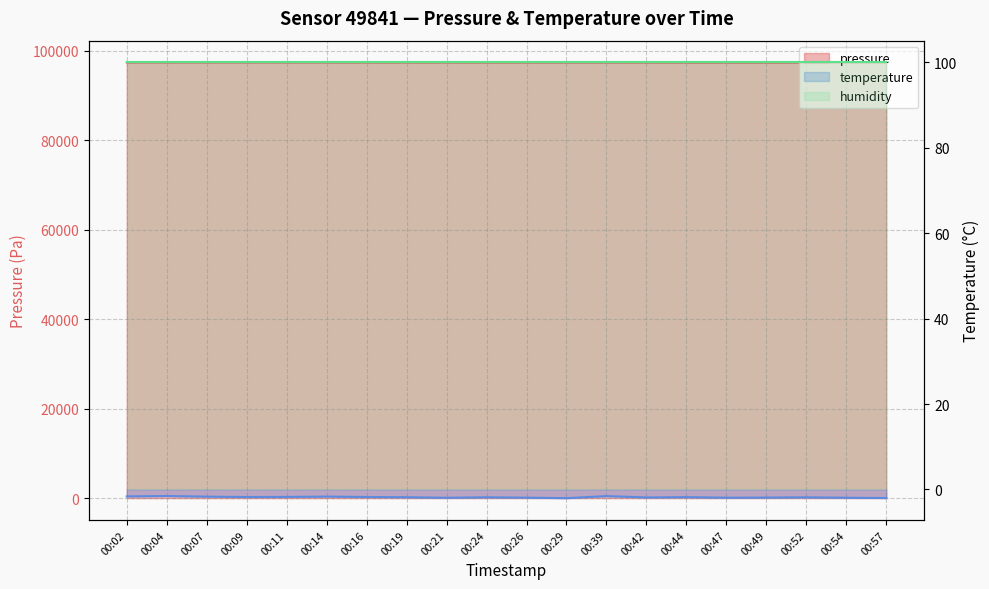

Is the value of pressure at 00:26 greater than the value of temperature at 00:39?

Yes